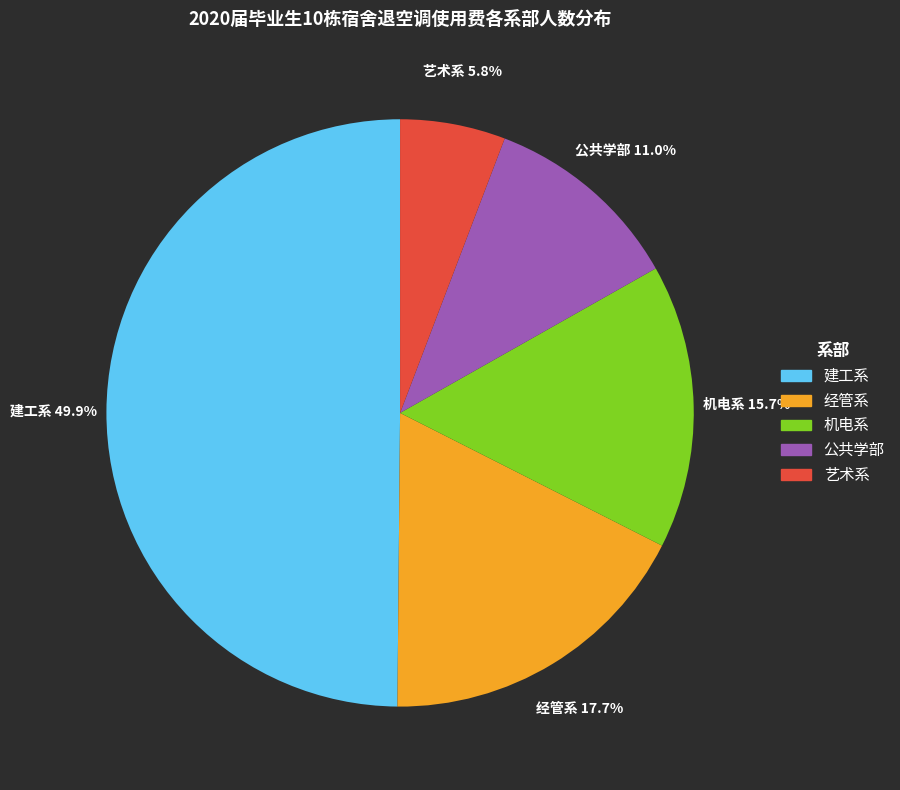

How many segments does this pie chart have?

5